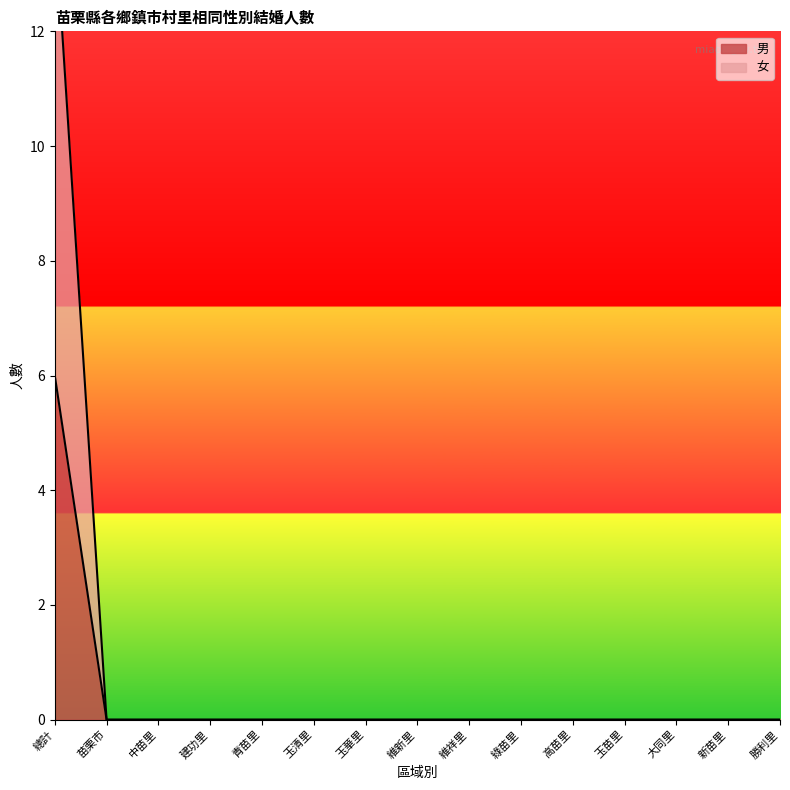

How many lines are shown in the chart?

2